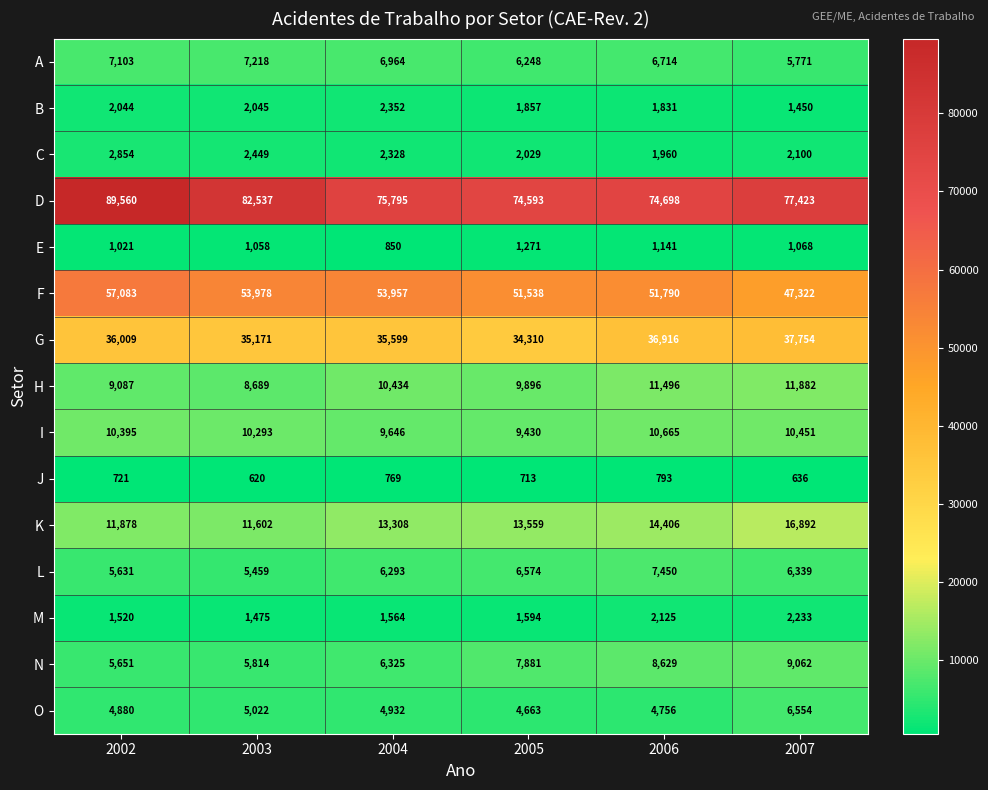

Which series has the largest total across all categories?

D